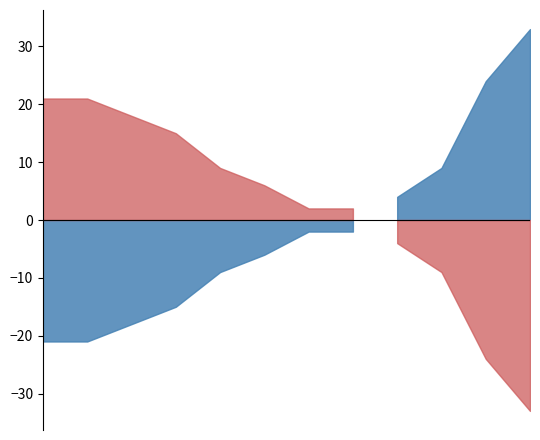

Which series has the largest total across all categories?

Away Score